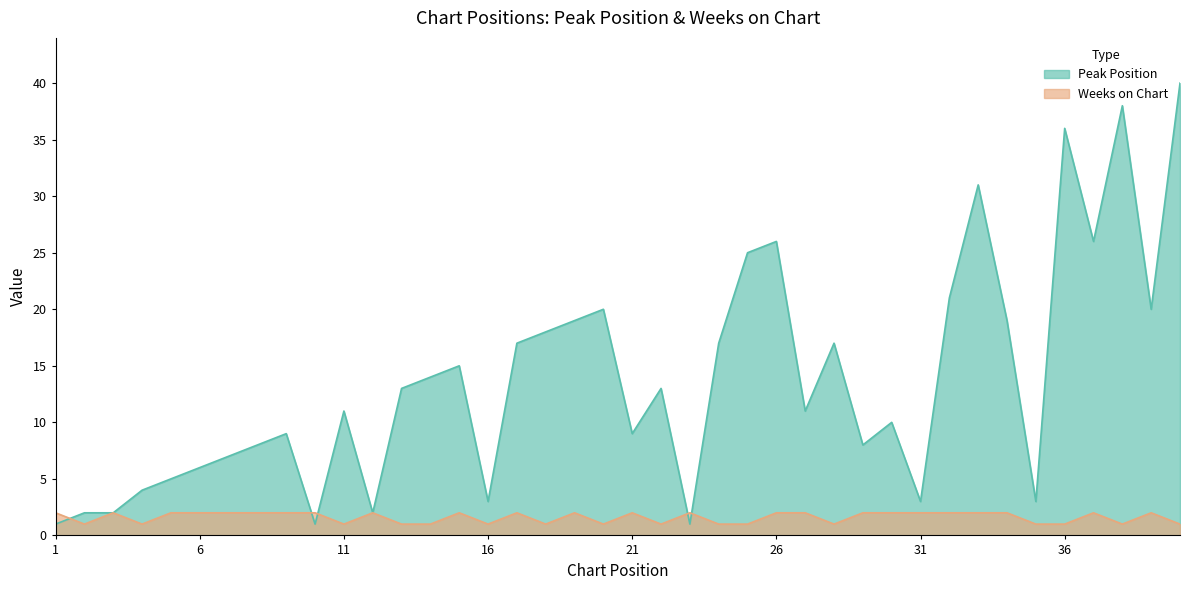

Where do Peak Position and Weeks on Chart first cross each other?

1 and 2